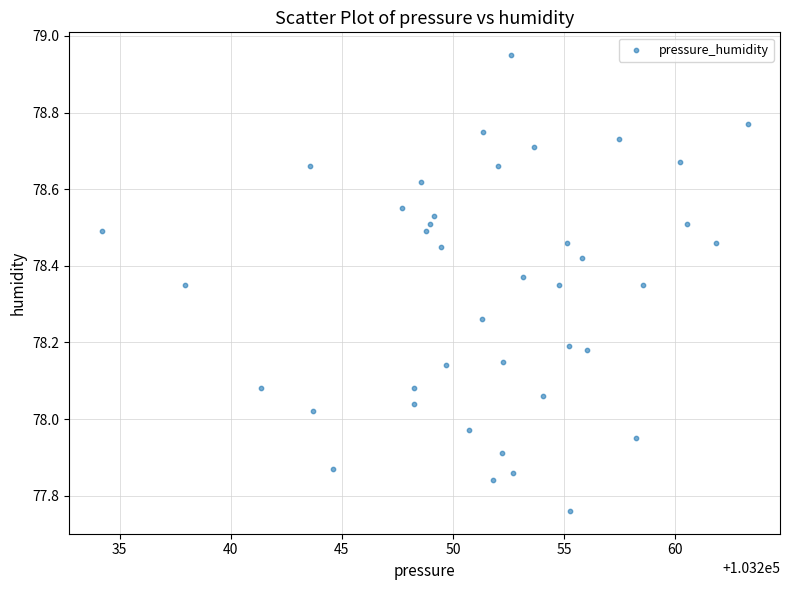

What is the range of Y values (max minus min)?

1.2